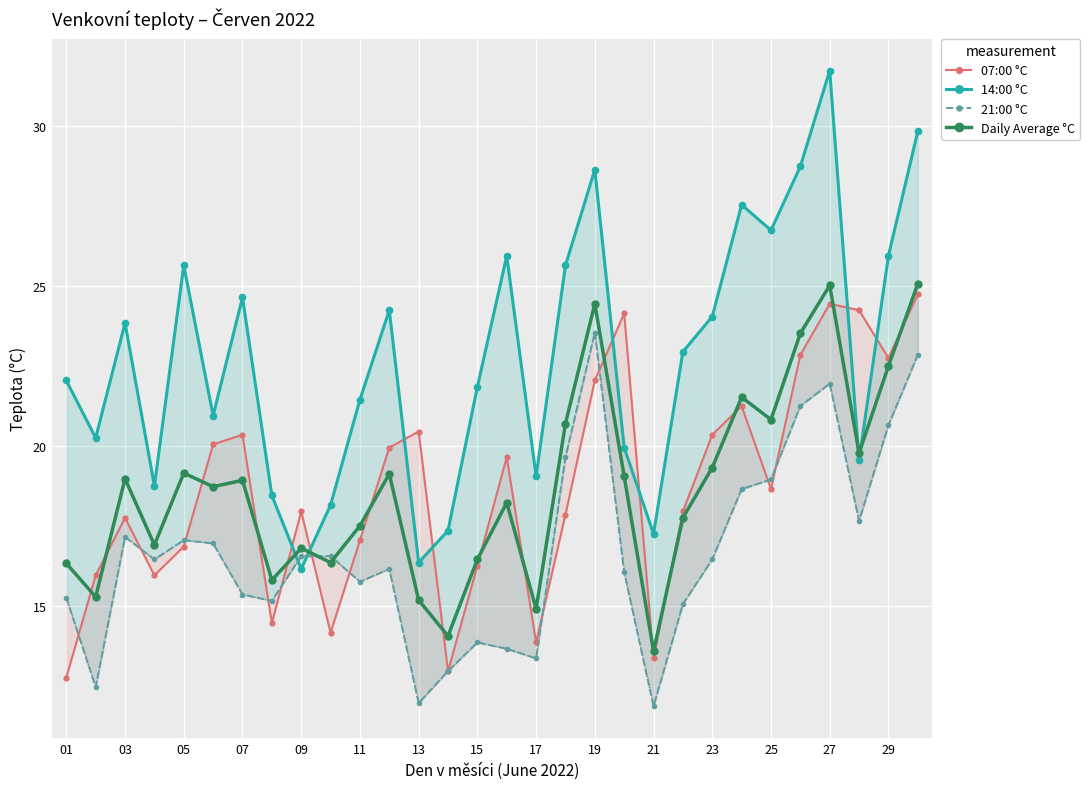

At which category does Daily Average °C reach its first local peak?

03